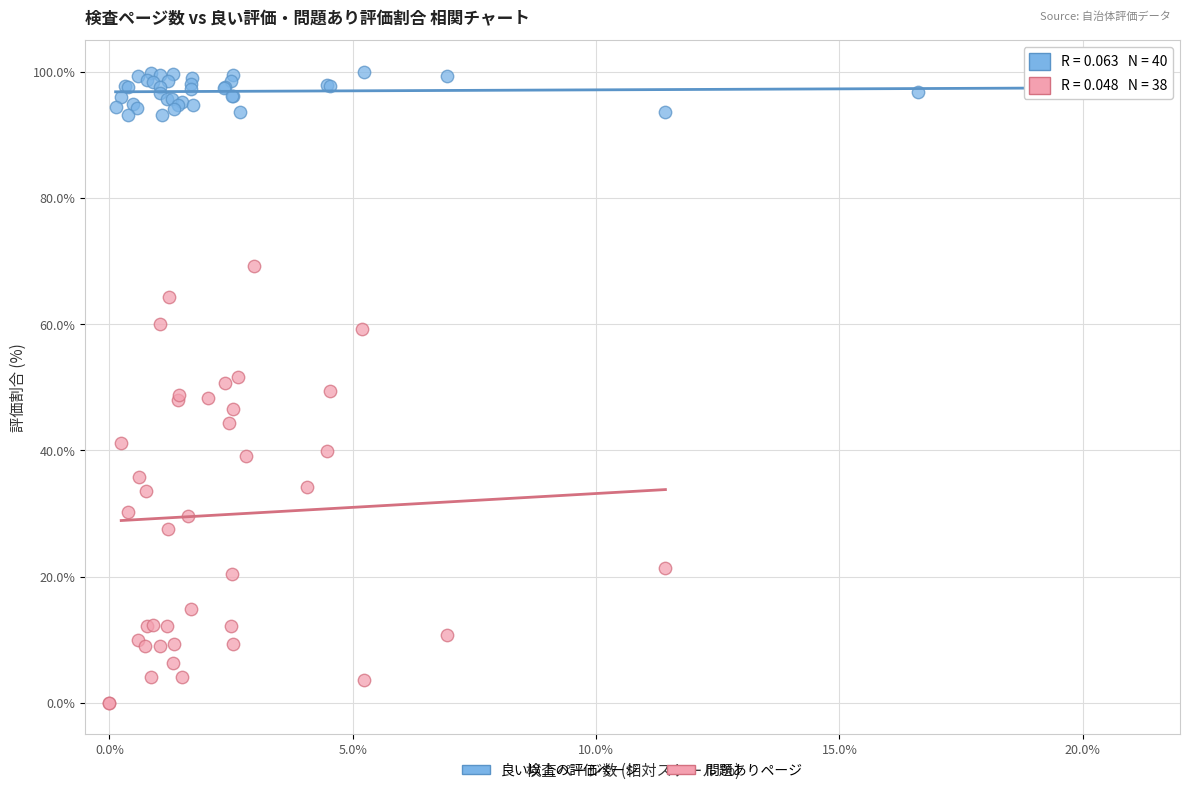

Which series reaches the minimum Y coordinate?

問題ありページ